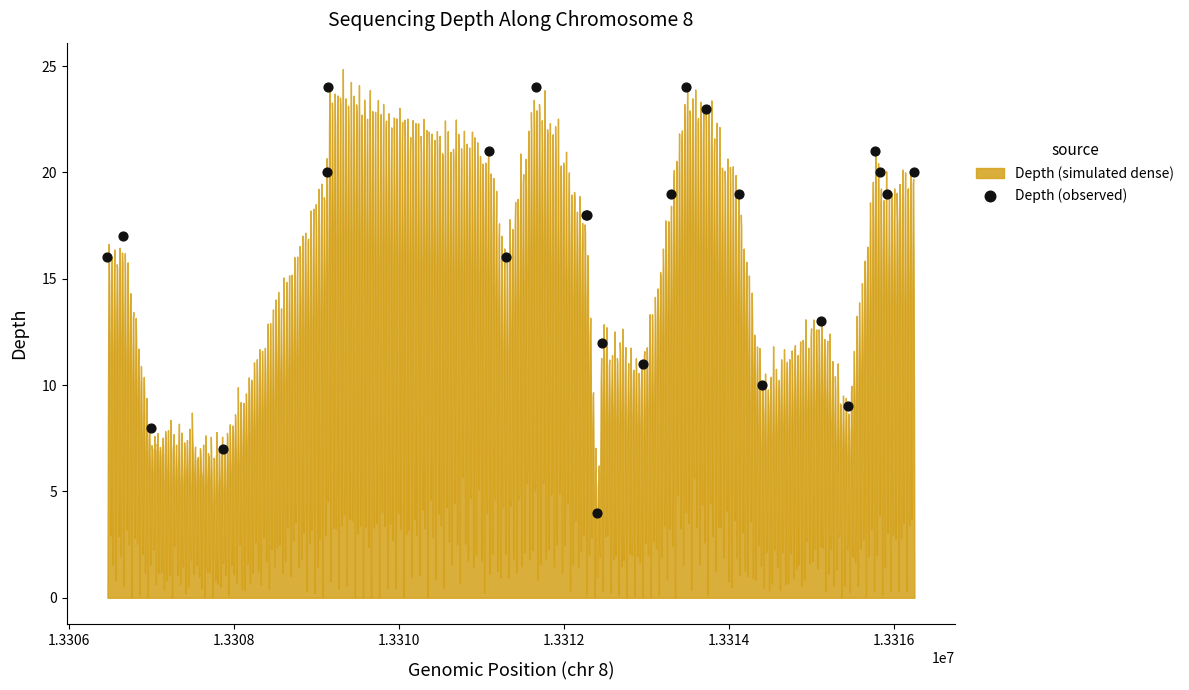

What Y value in the scatter plot is closest to 14?

13